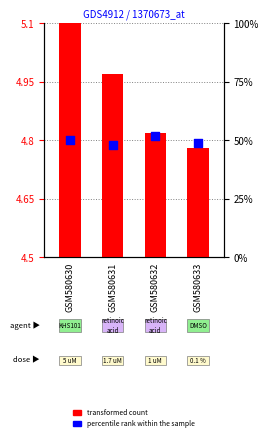

At which category is the sum across all series the highest?

GSM580630